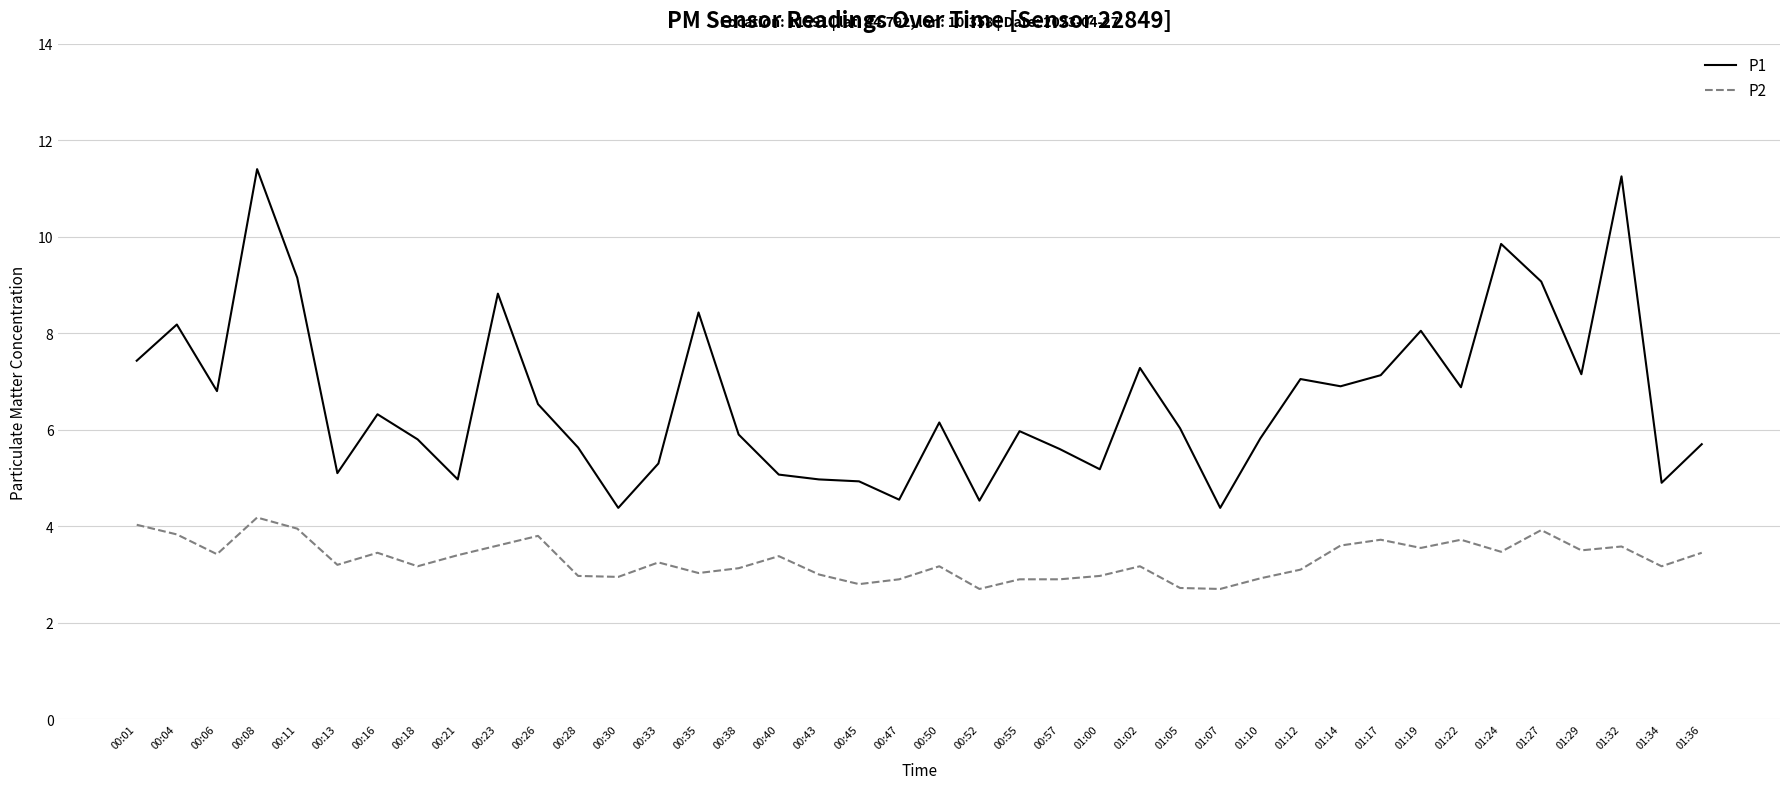

What is the smallest value displayed?

2.7